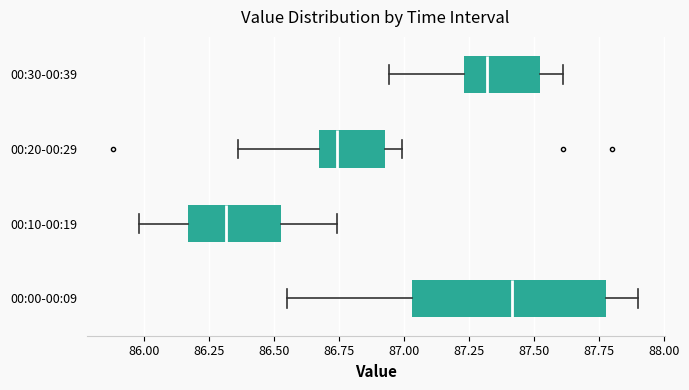

Where does the right whisker of the box for 00:30-00:39 end on the x-axis? The values are not printed on the chart, so give them approximately, as read against the axis.

87.60